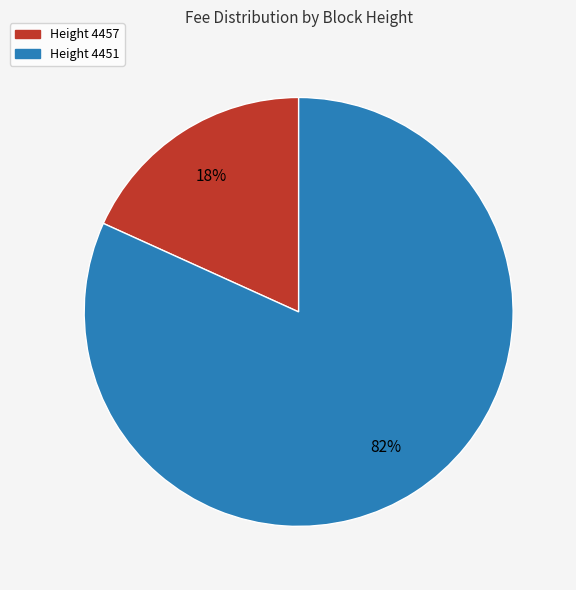

To the nearest percent, what is the difference between the largest and smallest slice percentages?

64%